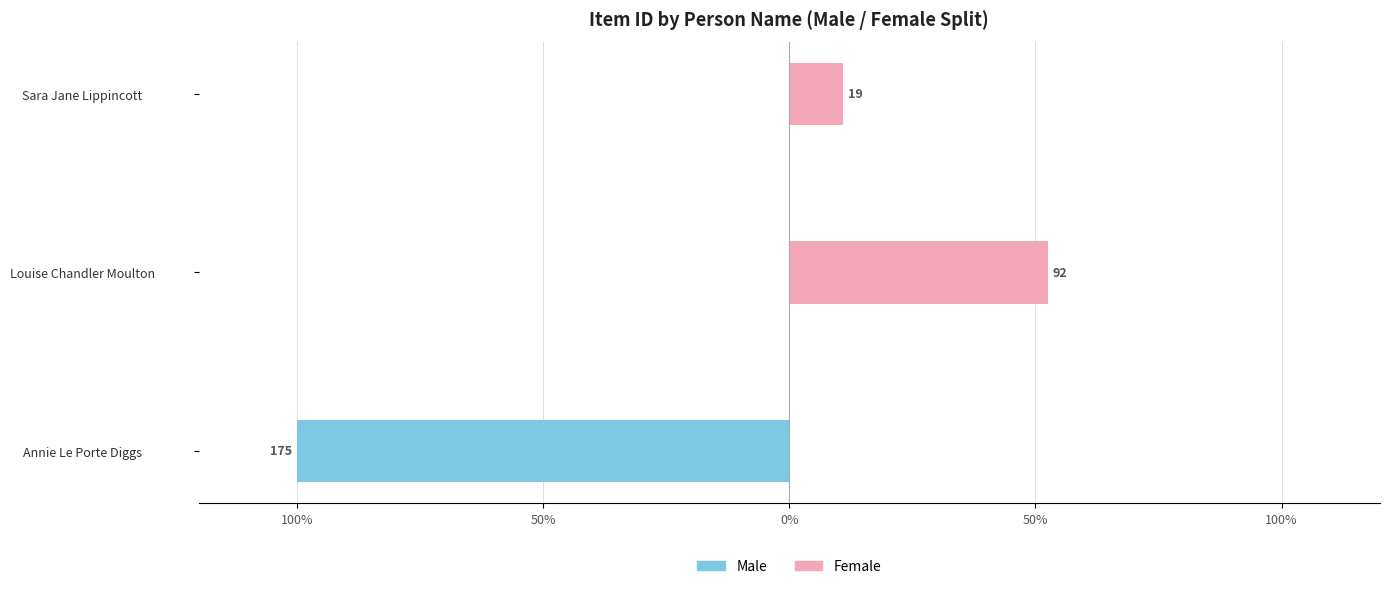

What is the sum of all Female values?

63.4